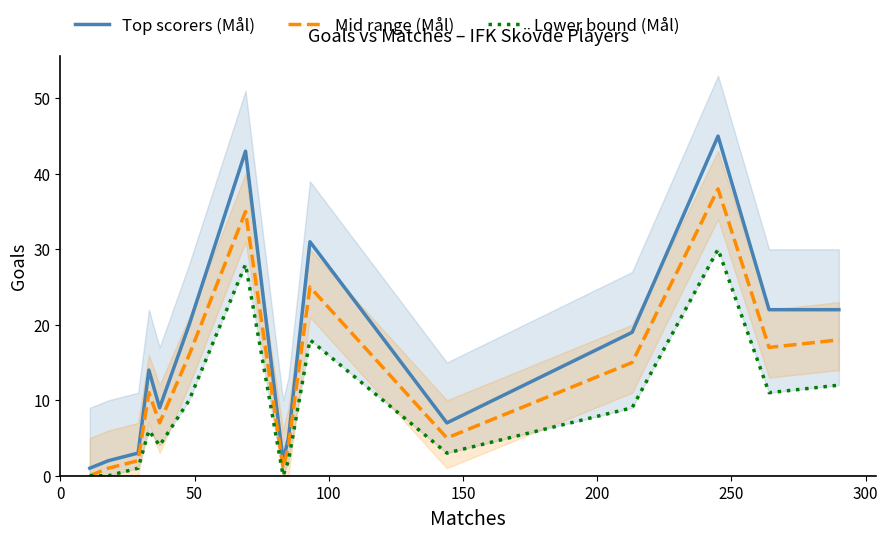

True or false: Lower bound (Mål) has more than 2 points higher than both neighbors.

True